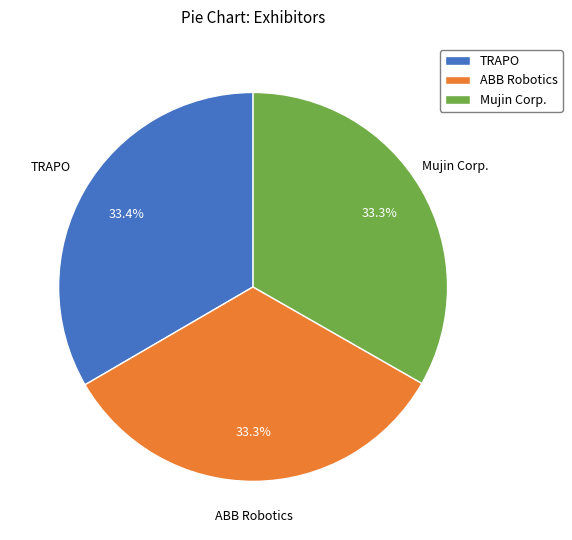

To the nearest percent, what portion does Mujin Corp. represent?

33%